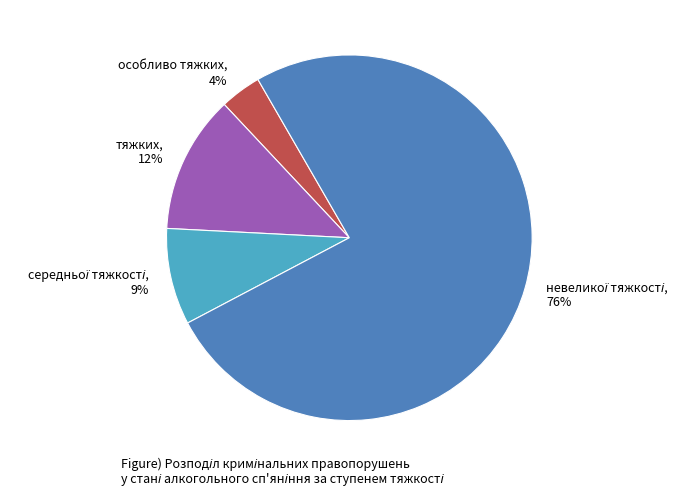

What is the smallest slice in the pie chart?

особливо тяжких